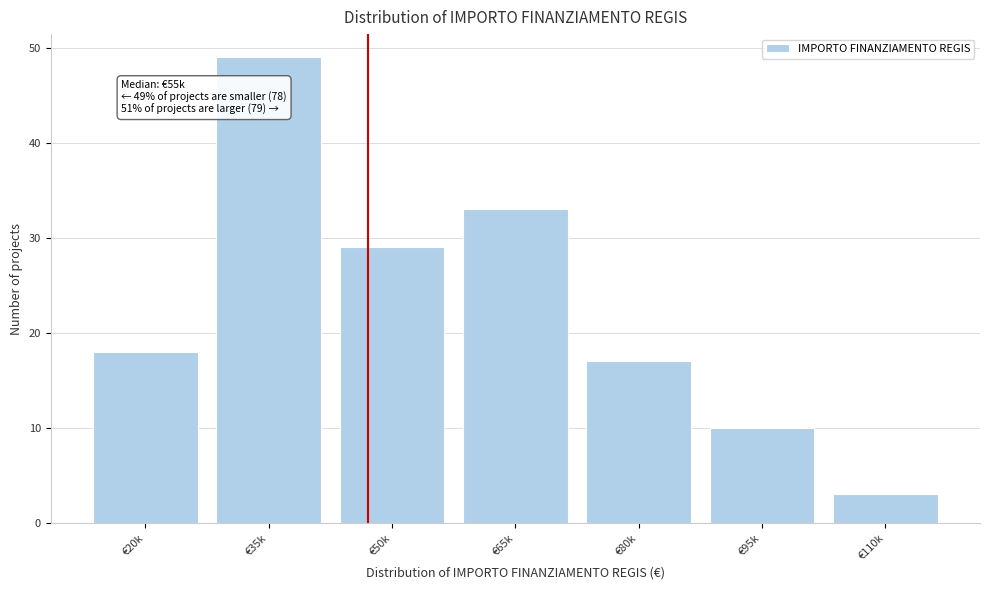

Reading right to left, list all the values displayed in this chart.

3	10	17	33	29	49	18